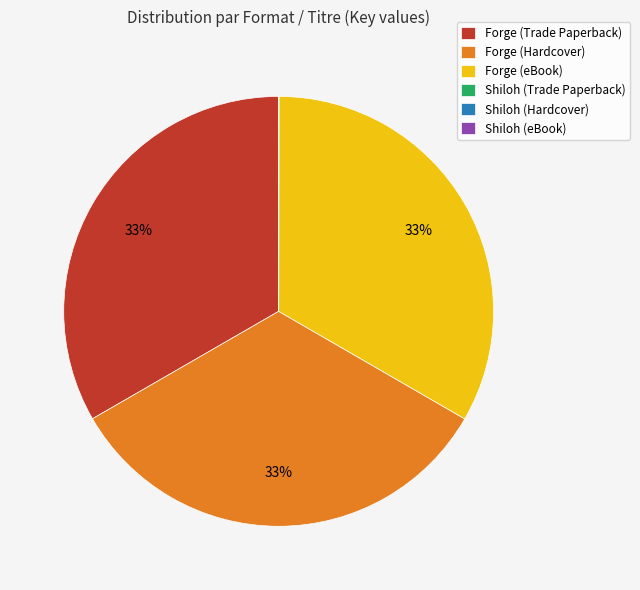

To the nearest percent, what percentage of the pie is Forge (Trade Paperback)?

33%